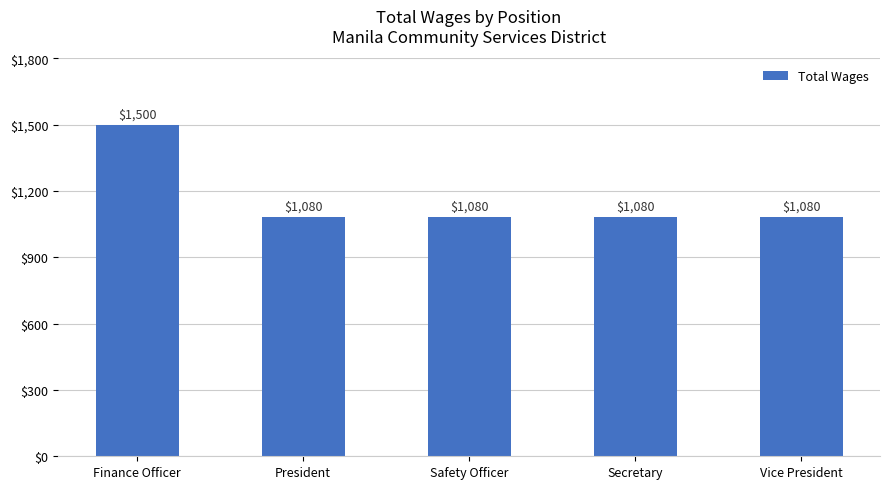

What is the difference between the values at Finance Officer and Vice President?

420